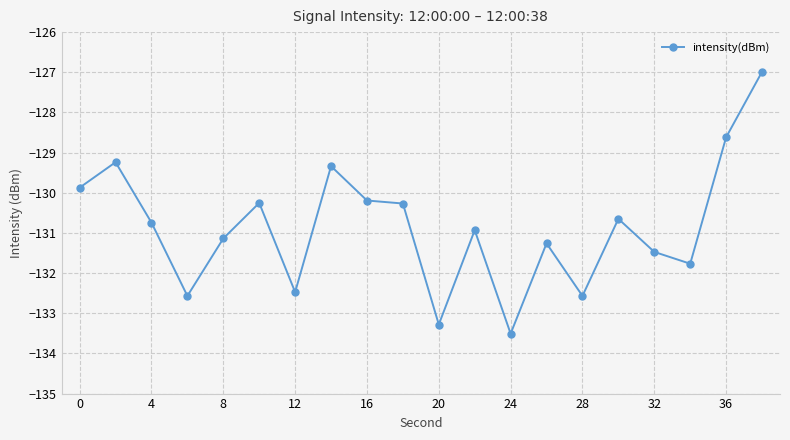

How many points are higher than both their immediate neighbors (excluding endpoints)?

6